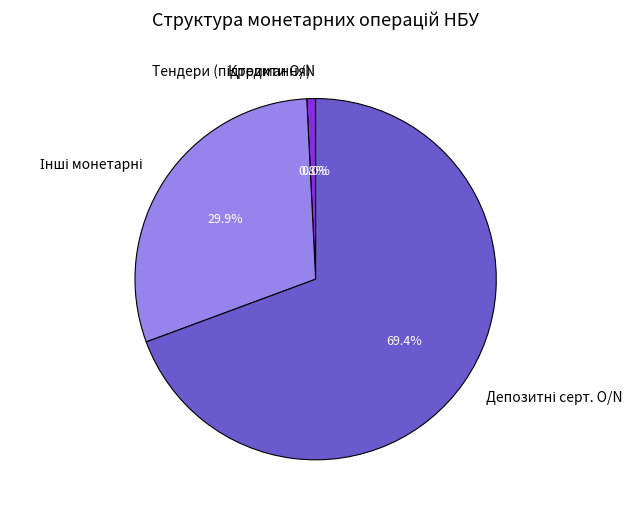

Does any single category account for the majority?

Yes